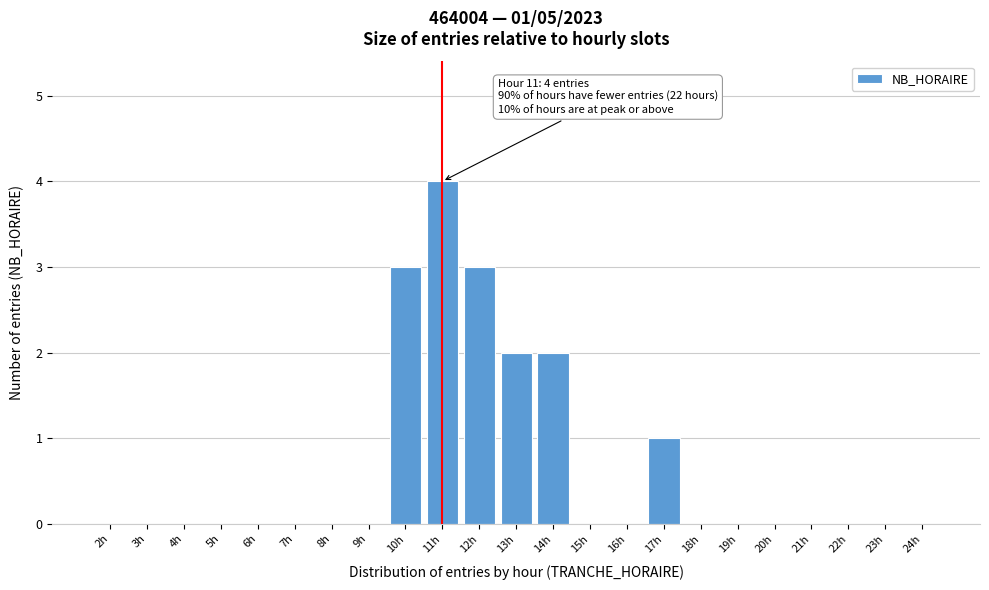

Reading right to left, list all the values displayed in this chart.

24h=0	23h=0	22h=0	21h=0	20h=0	19h=0	18h=0	17h=1	16h=0	15h=0	14h=2	13h=2	12h=3	11h=4	10h=3	9h=0	8h=0	7h=0	6h=0	5h=0	4h=0	3h=0	2h=0